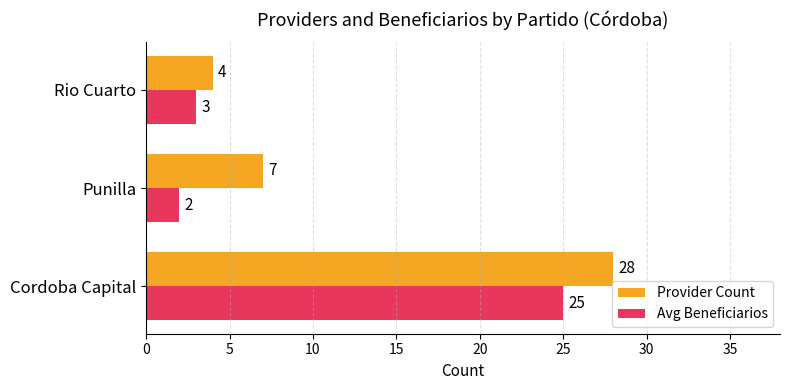

Which category has the lowest value in the Provider Count series?

Rio Cuarto